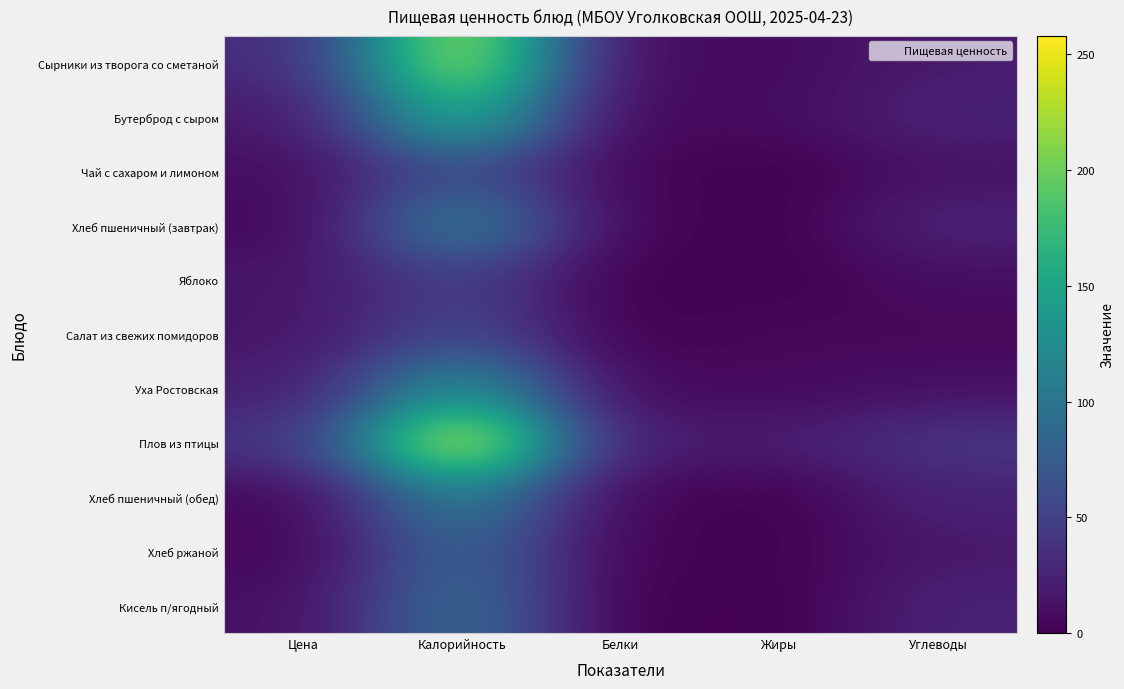

At Калорийность, list the series in order from largest to smallest.

Плов из птицы, Сырники из творога со сметаной, Бутерброд с сыром, Уха Ростовская, Хлеб пшеничный (завтрак), Хлеб пшеничный (обед), Кисель п/ягодный, Хлеб ржаной, Чай с сахаром и лимоном, Салат из свежих помидоров, Яблоко